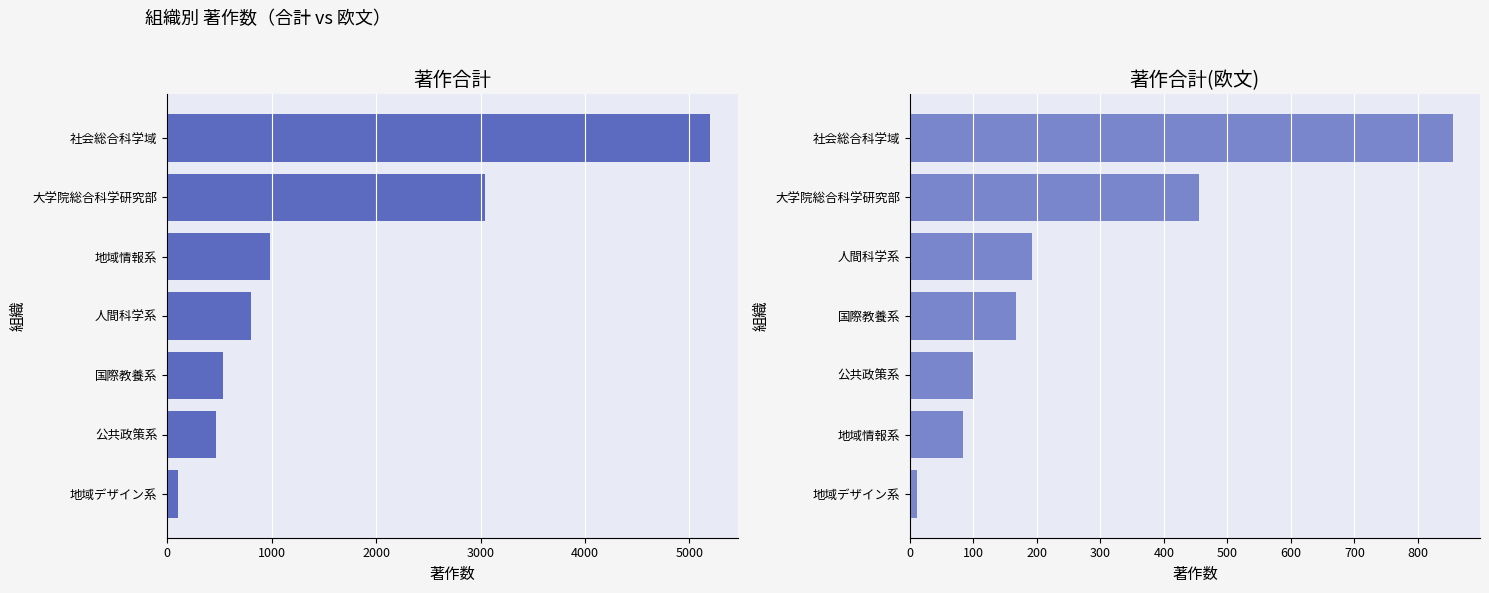

How many bars are there in total?

14